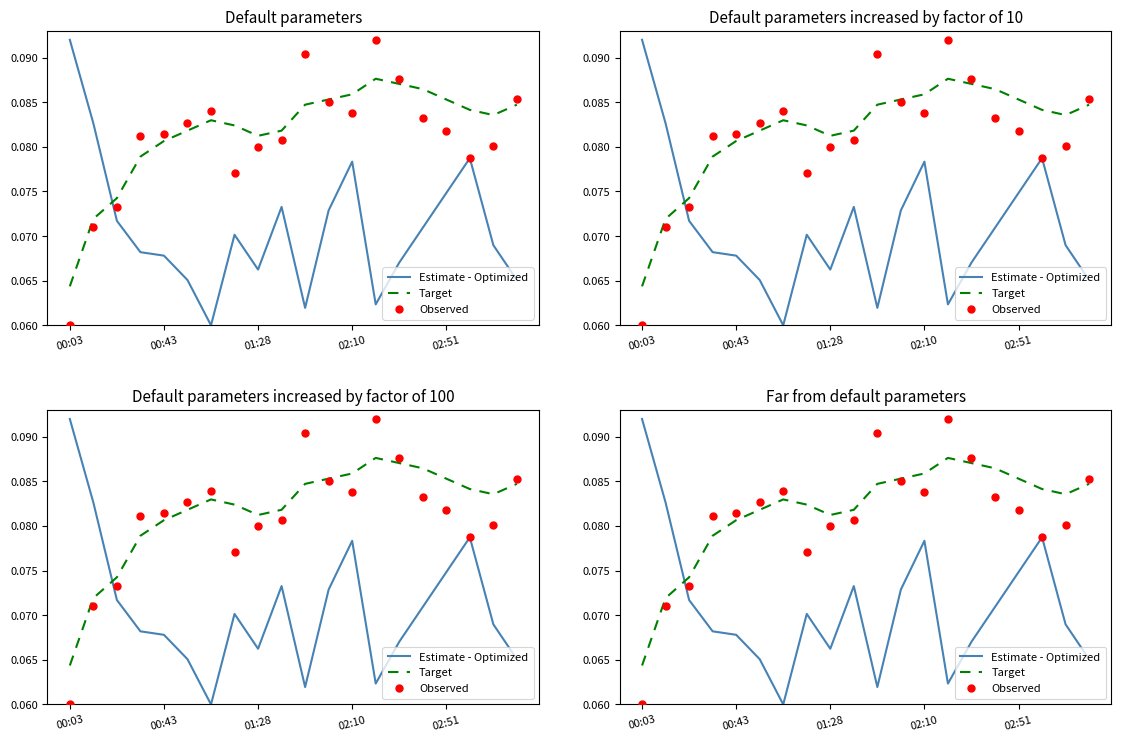

Which series contains the lowest Y value?

Estimate - Optimized